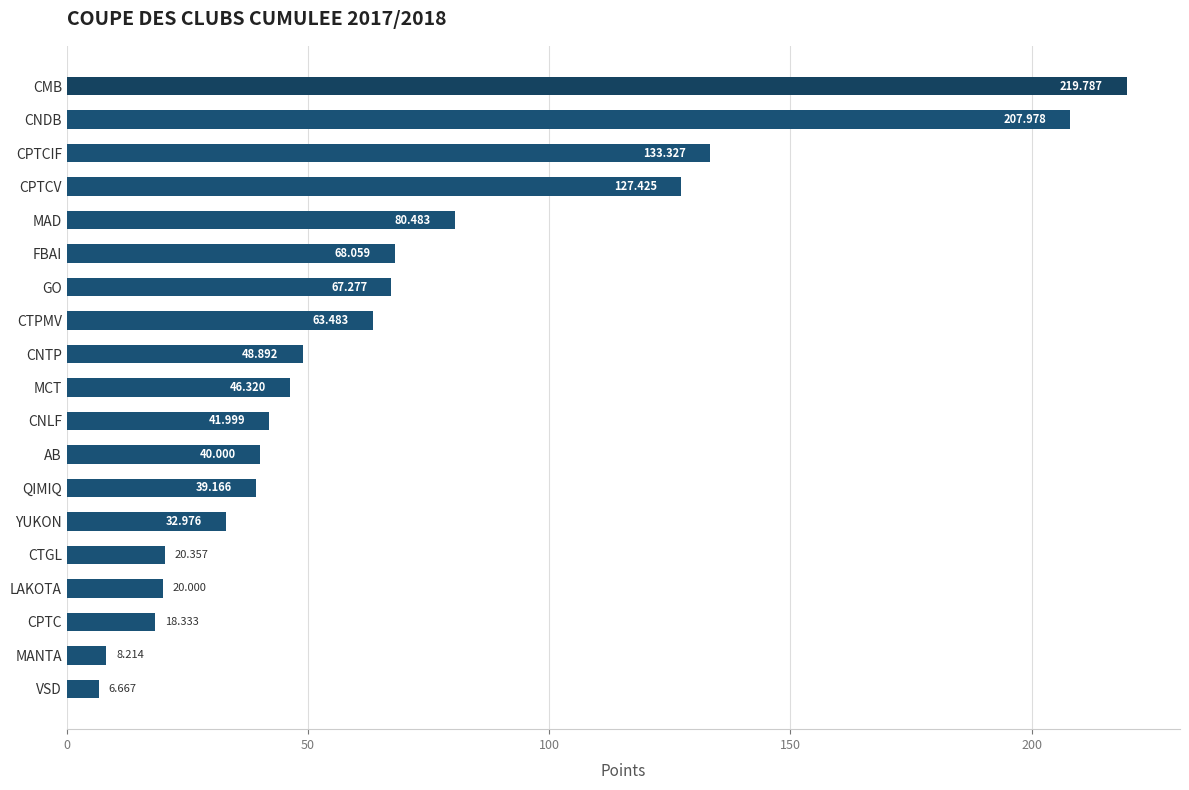

What is the label of the 17th bar from the top?

CPTC